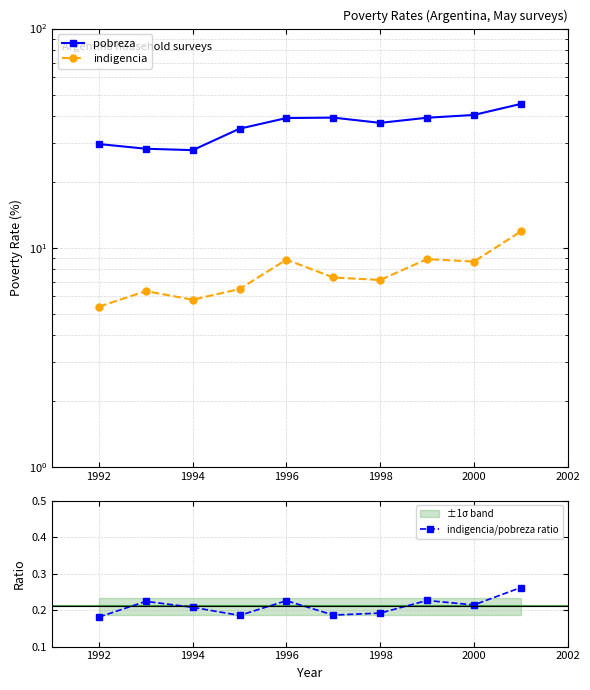

In indigencia/pobreza ratio, how many points are higher than both neighbors (excluding endpoints)?

3